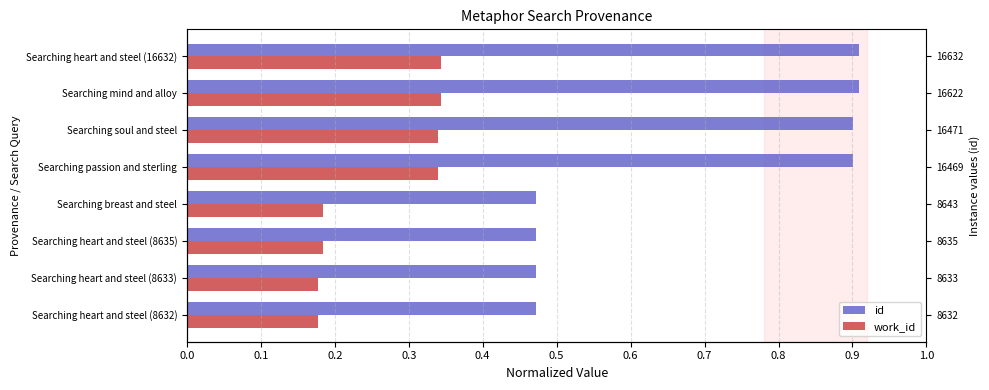

Count the number of data series in this chart.

2